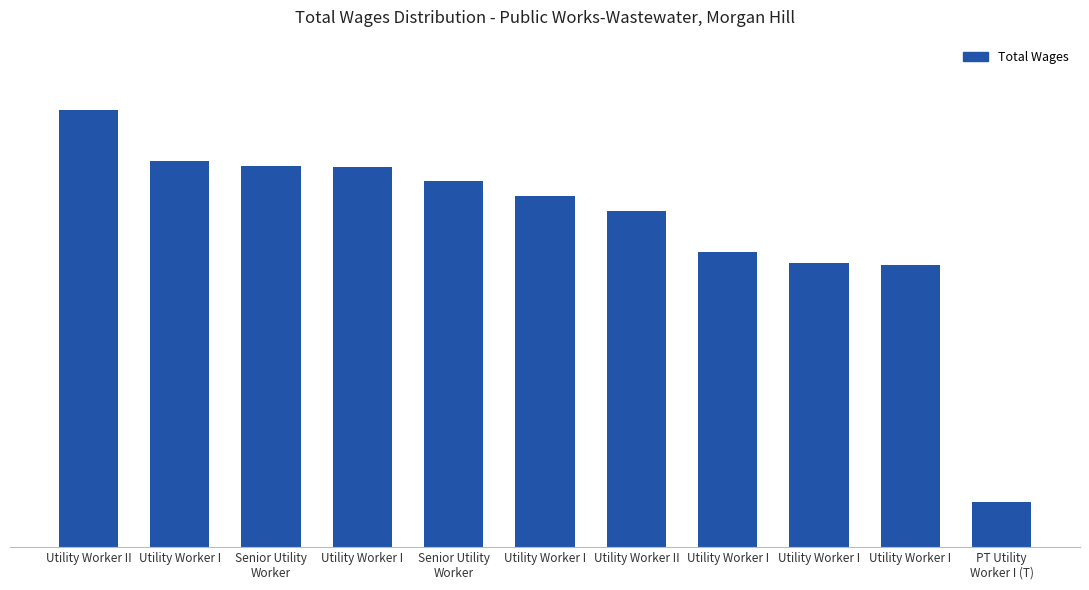

Does the chart contain any negative values?

No